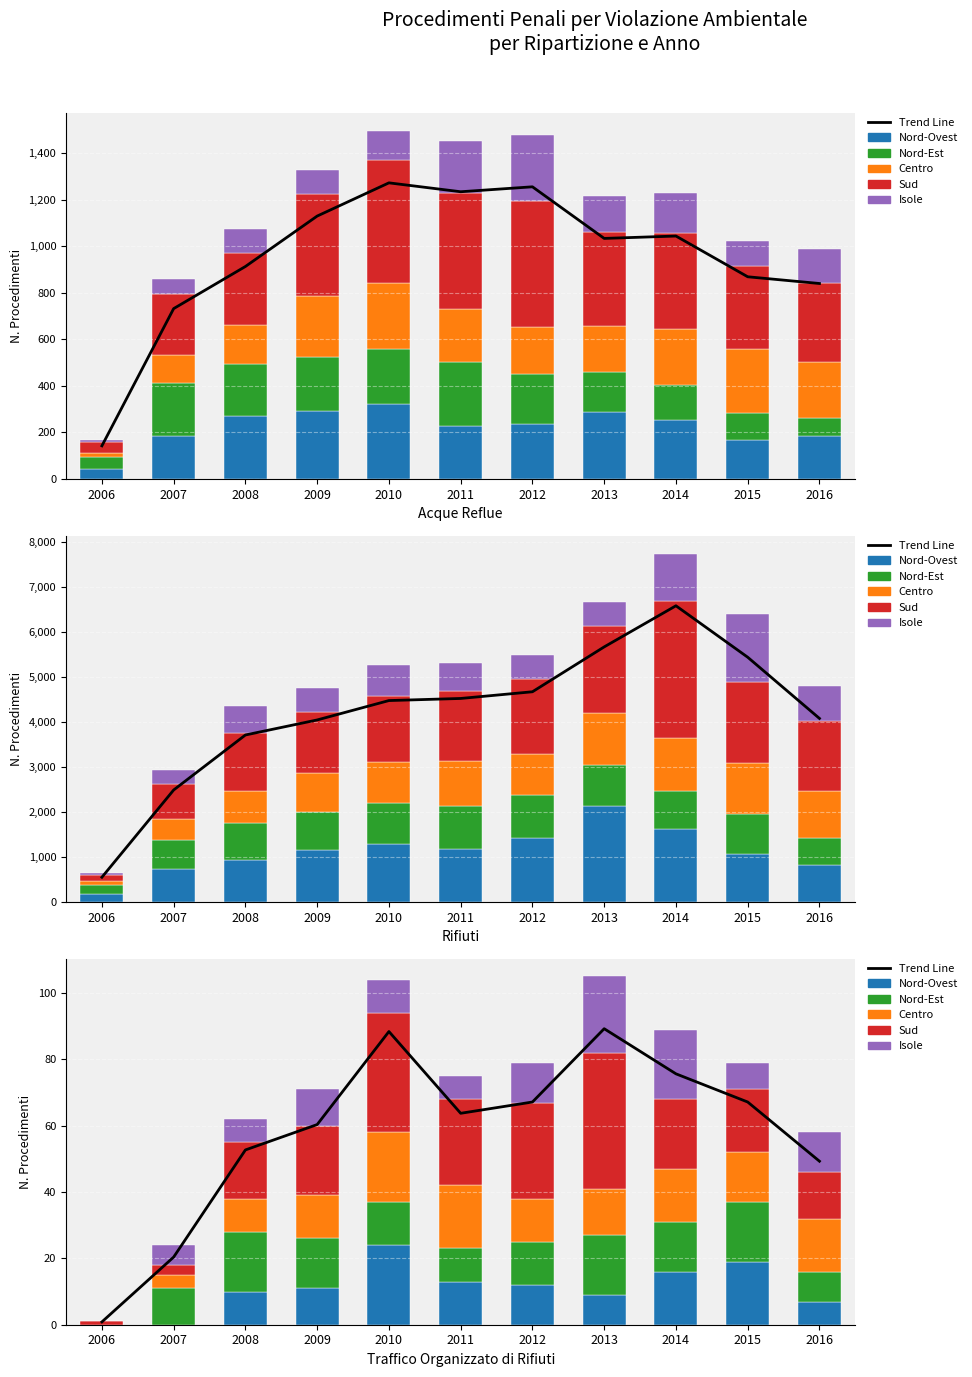

What is the value of the Nord-Ovest bar at the 8th from the left?

9.0